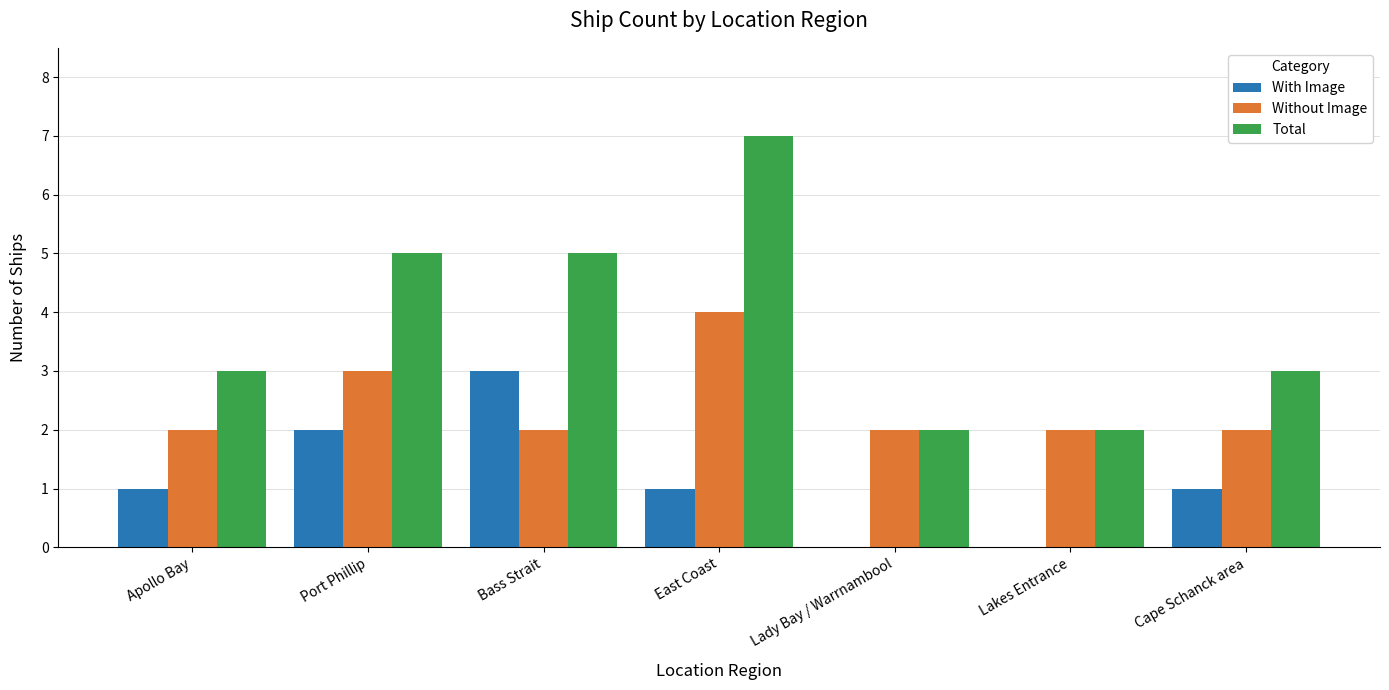

Count the Without Image values in the range 2 to 3.

6